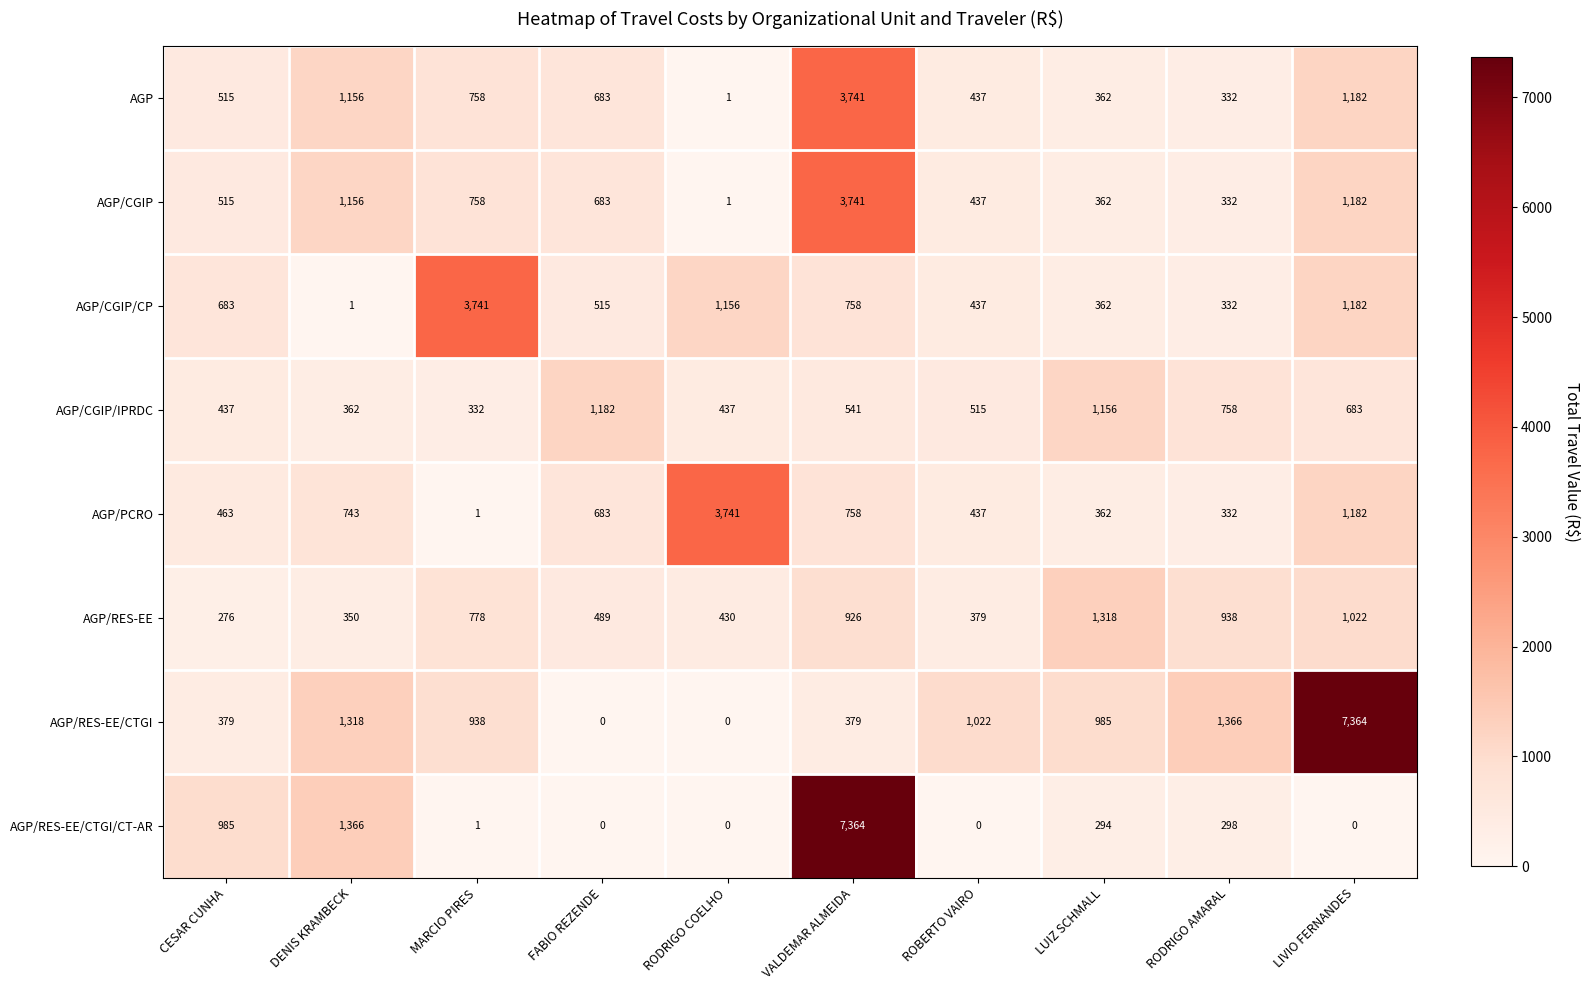

Read the AGP/CGIP value at VALDEMAR ALMEIDA, to the nearest 100.

3700